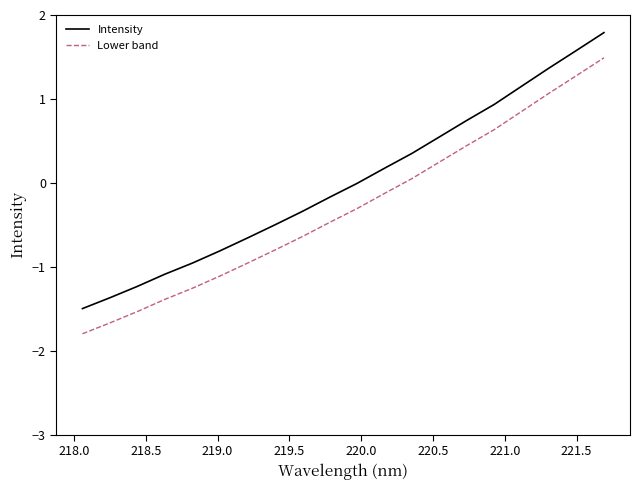

Count the number of categories in the chart.

20